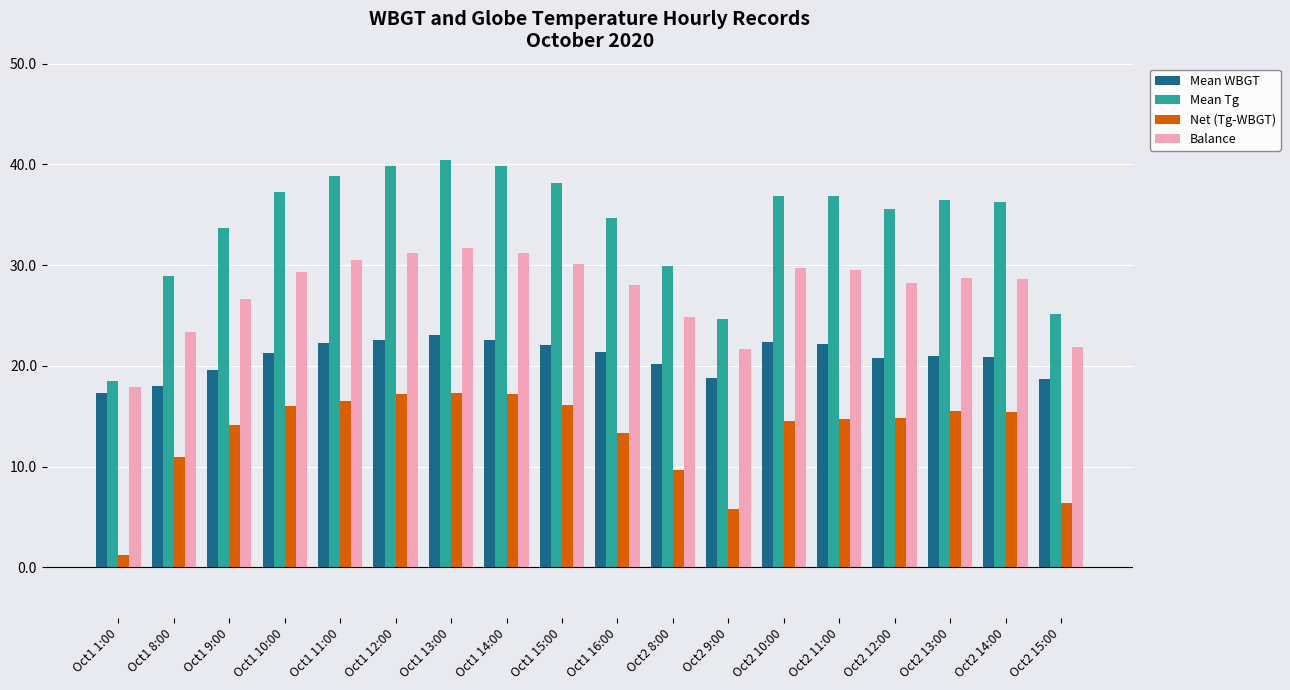

Which series has the widest spread of values?

Mean Tg